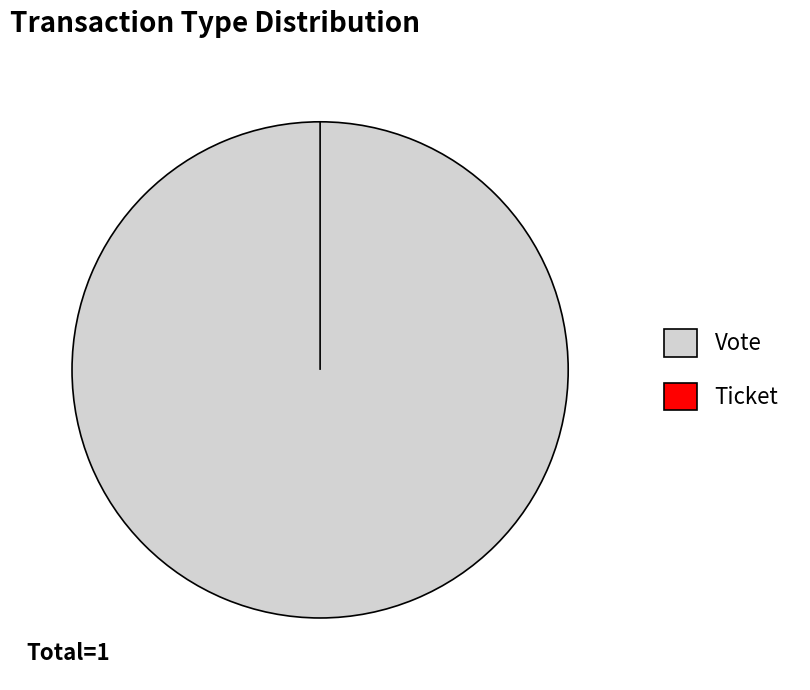

Does Ticket account for over 50% of the chart?

No